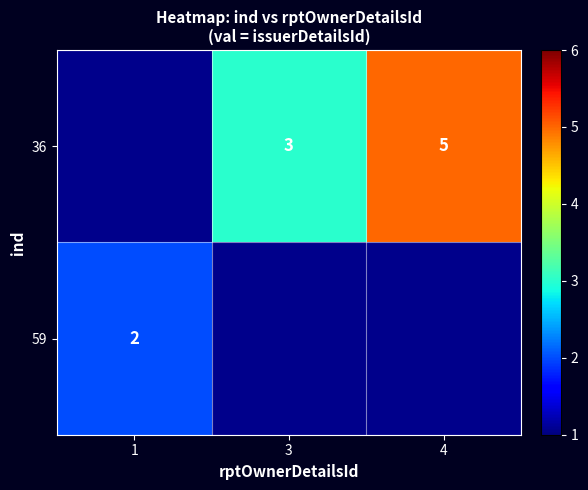

The 36 series shows 5 at 4. True or false?

True